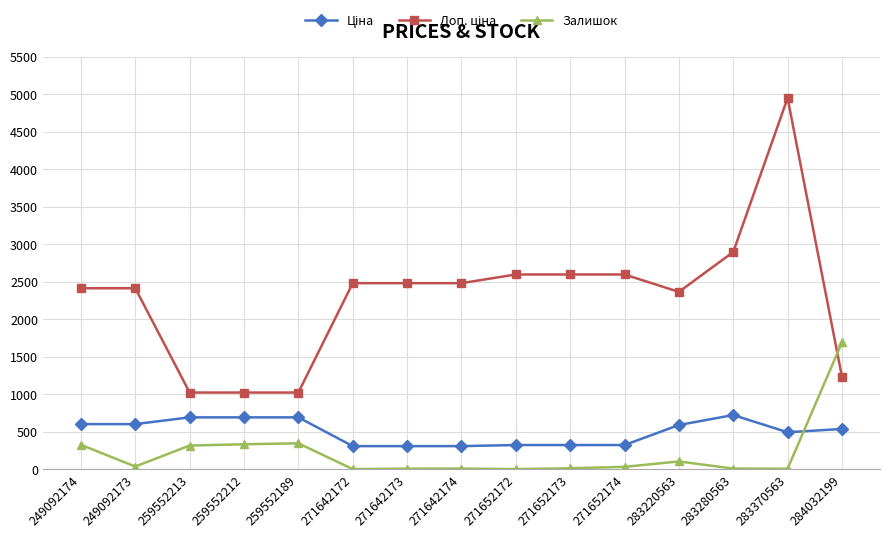

The Залишок series shows 38.0 at 249092173. True or false?

True